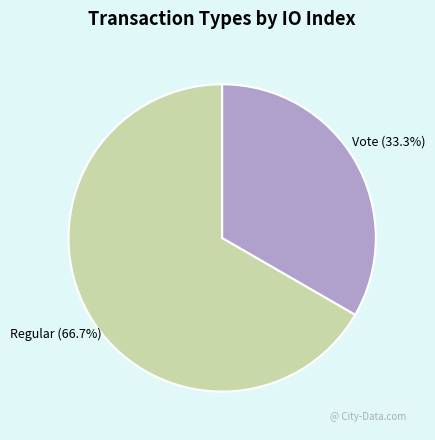

To the nearest percent, what is the average slice percentage?

50%